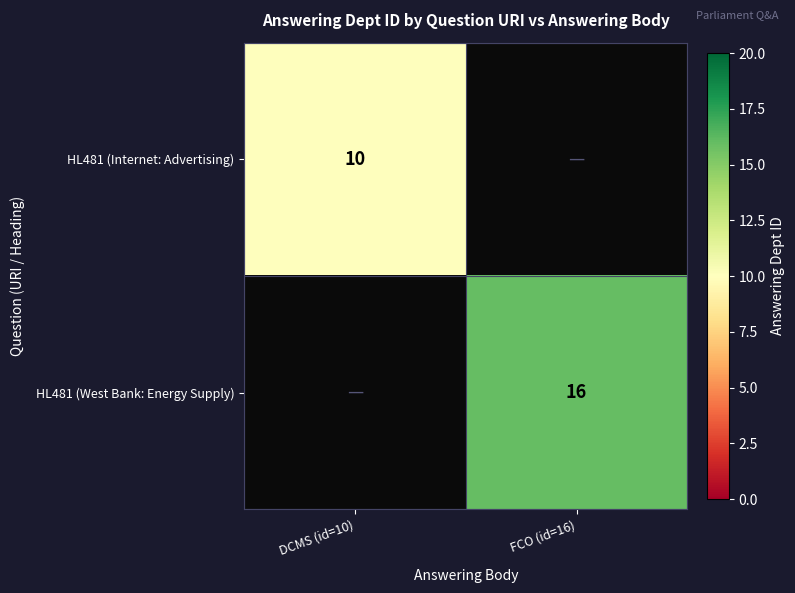

Which category has the highest value across all series?

FCO (id=16)